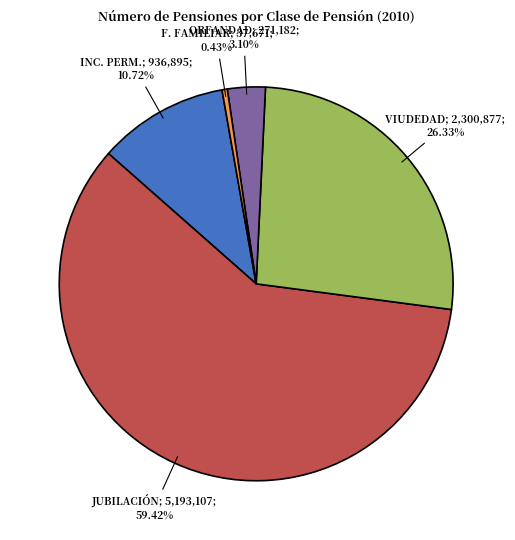

To the nearest percent, what is the average slice percentage?

20%